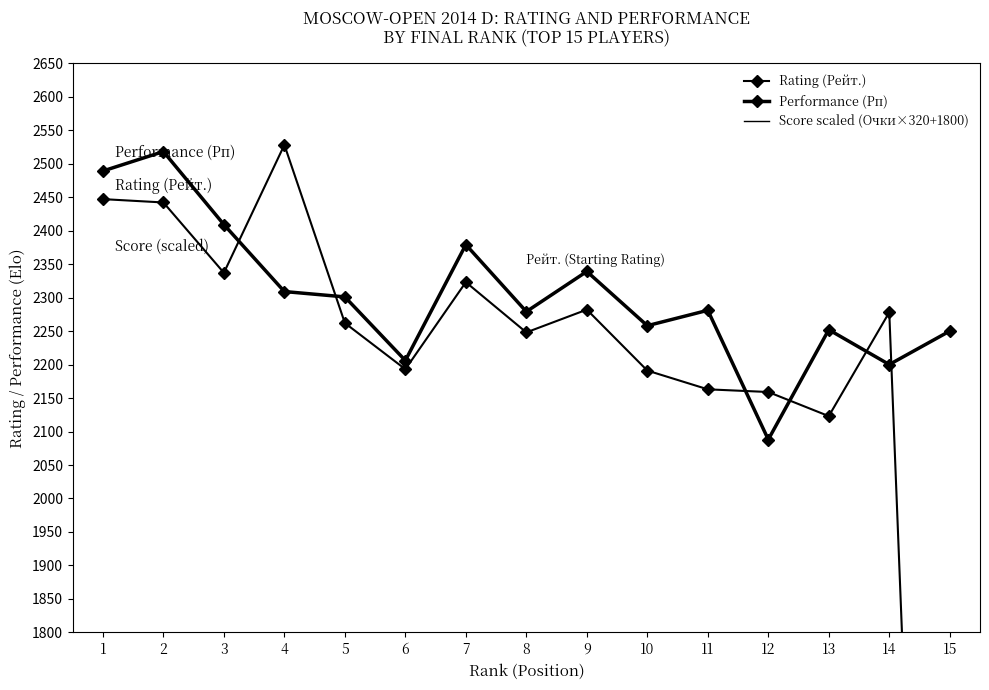

How many lines are shown in the chart?

3